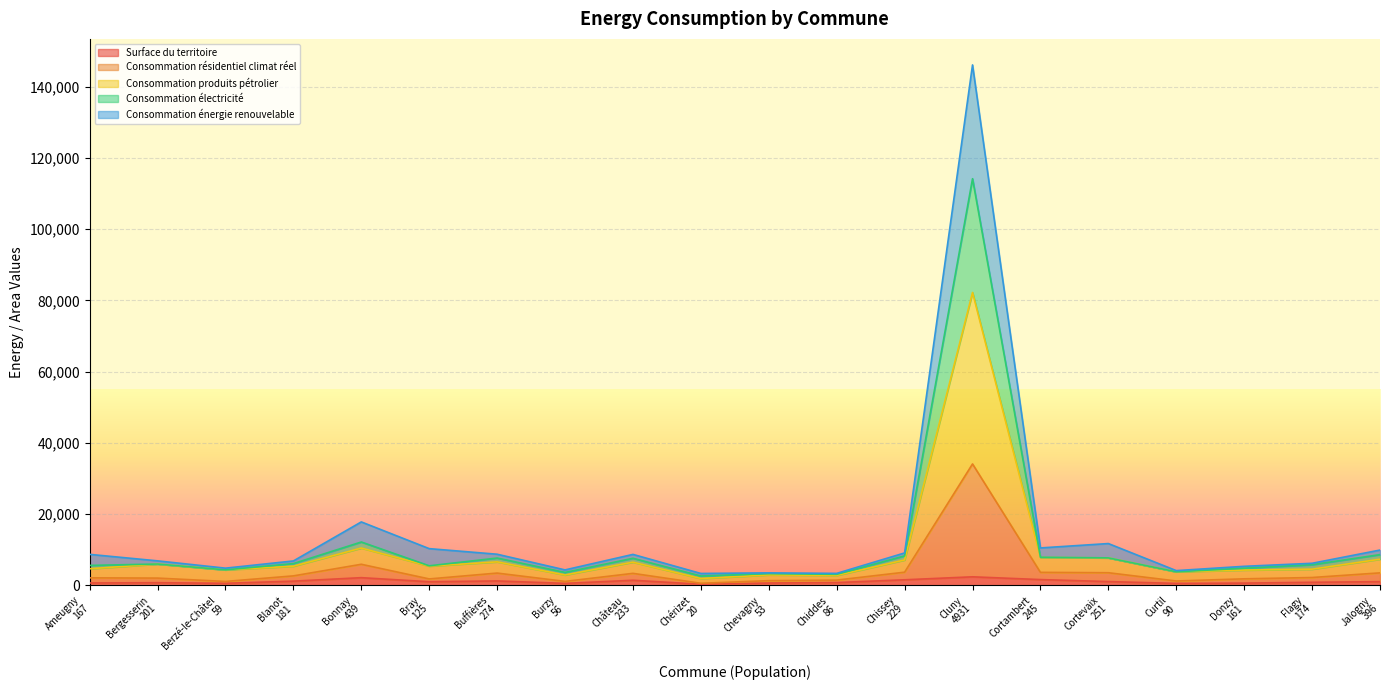

Reading right to left, transcribe all the data shown in this chart.

Surface du territoire: 1019.7	841.2	610.5	527.0	1042.1	1602.4	2379.6	1543.5	759.6	631.5	291.1	1408.2	534.5	1220.9	995.9	2138.2	1160.7	559.1	724.8	647.7
Consommation résidentiel climat réel: 8609.2	5776.4	4799.4	3782.3	7695.7	7879.3	114160.2	8259.9	3081.4	3270.7	2609.3	7579.3	3606.1	7647.6	5469.6	12152.9	6094.7	4329.4	5968.1	5579.5
Consommation produits pétrolier: 7325.7	4525.4	4272.7	3782.3	7695.7	7788.6	82215.4	7105.4	2766.3	2914.9	1899.0	6486.5	2892.3	6573.4	5378.9	10452.0	5356.4	4329.4	5968.1	4636.6
Consommation électricité: 9892.7	6176.3	5326.1	4118.2	11717.1	10489.3	146109.6	9084.2	3341.8	3490.4	3319.6	8672.1	4319.9	8721.8	10289.7	17793.9	6833.0	4808.4	6859.8	8682.5
Consommation énergie renouvelable: 3485.6	2182.8	1813.8	1204.8	3524.3	3631.1	34072.1	3676.9	1457.2	1301.2	564.3	3348.6	1091.4	3427.5	1785.3	5896.9	2640.6	1079.9	2018.7	2088.2